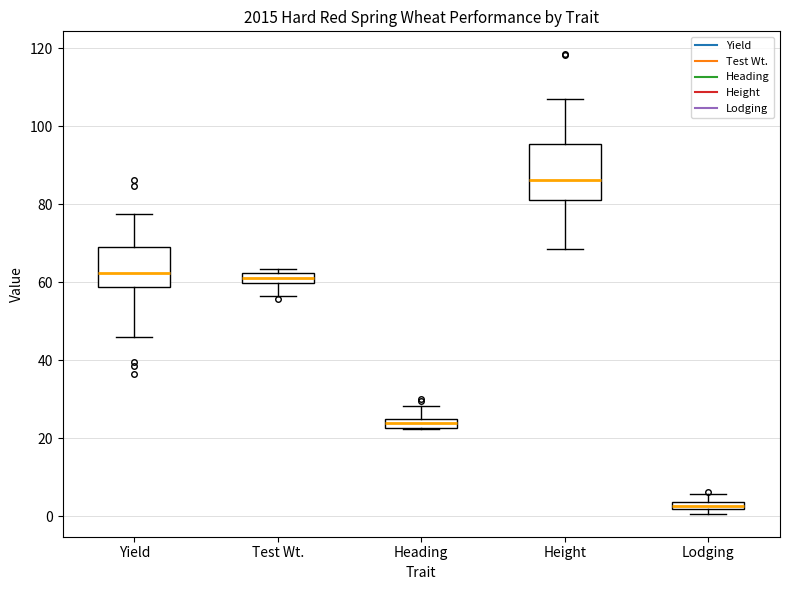

Comparing the boxes themselves (not the whiskers), which one is the tallest?

Height